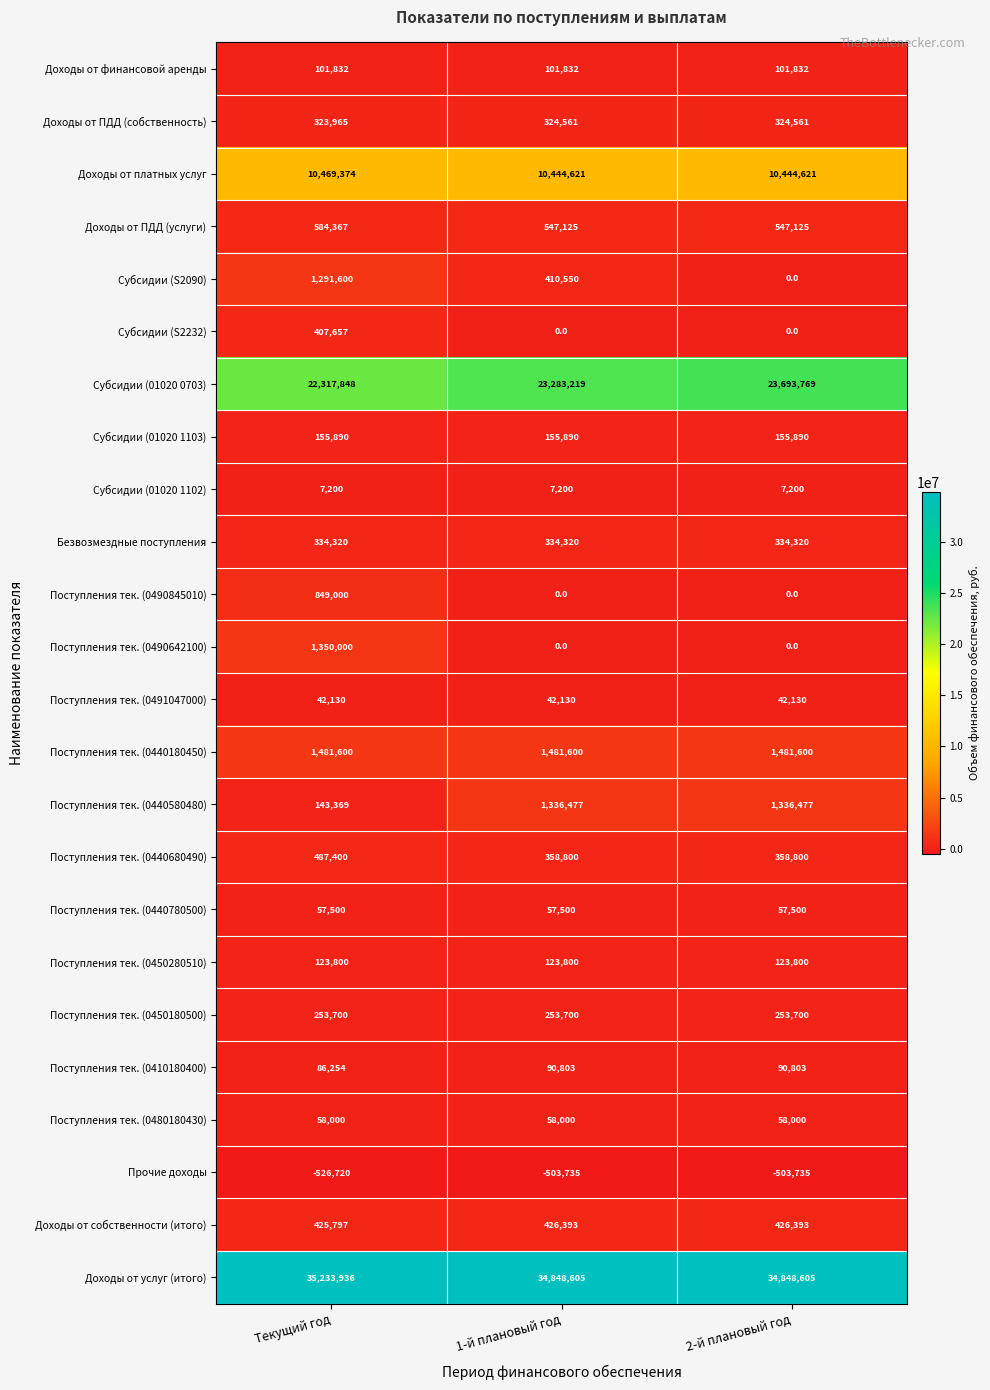

Which label corresponds to the smallest value in the chart?

Текущий год